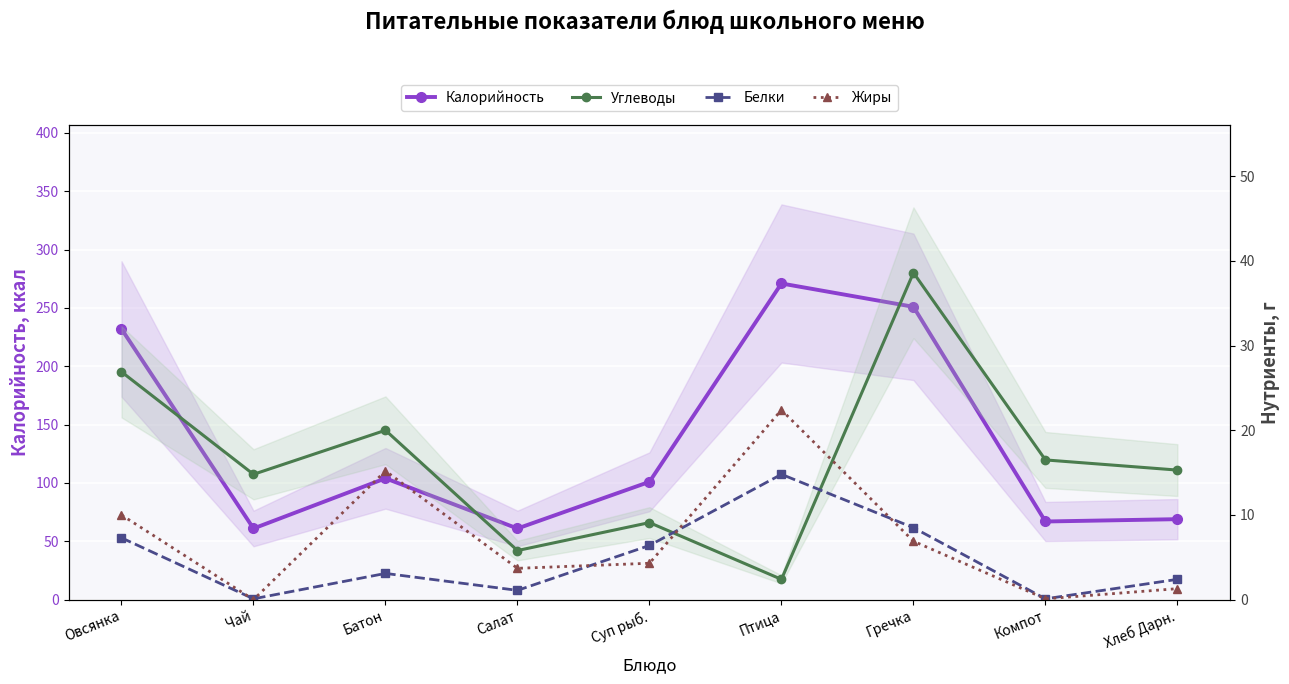

What is the spread (max minus min) of values at Гречка?

244.1